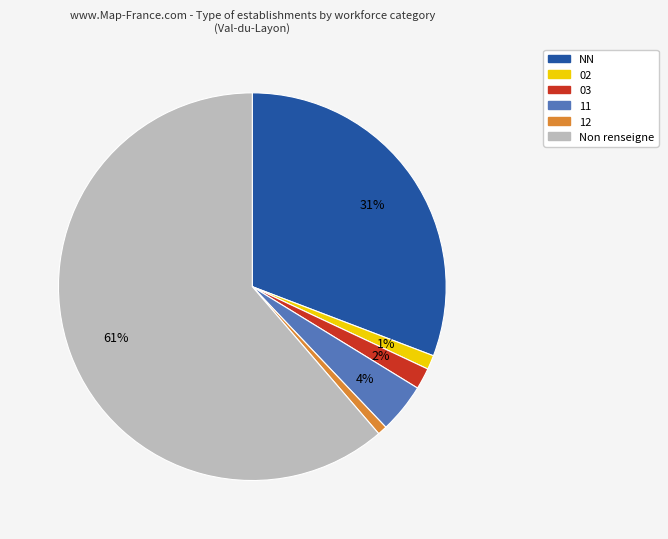

Is there any slice that represents more than half of the pie?

Yes